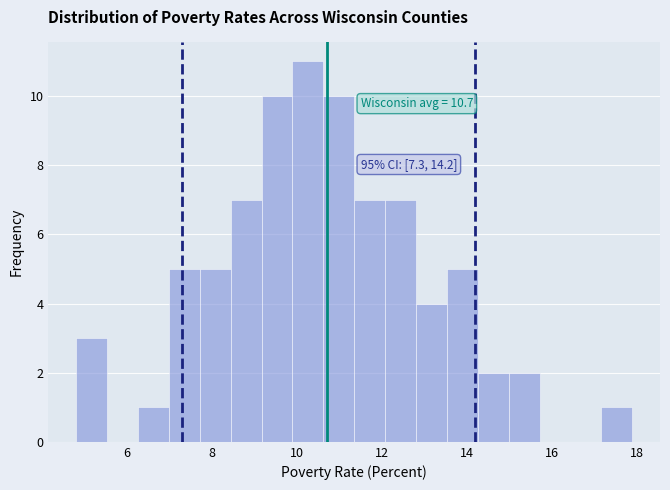

Read against the x-axis, roughly where is the centre of the tallest bar?

10.2